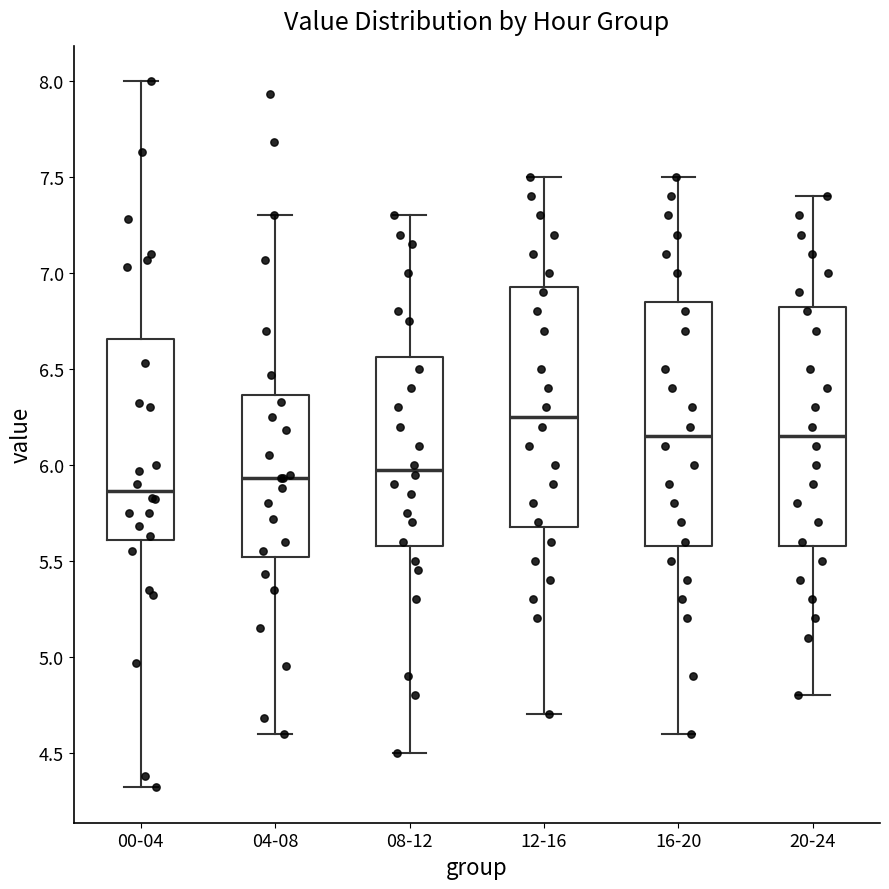

Where does the lower whisker of the box for 00-04 end on the y-axis? The values are not printed on the chart, so give them approximately, as read against the axis.

4.30